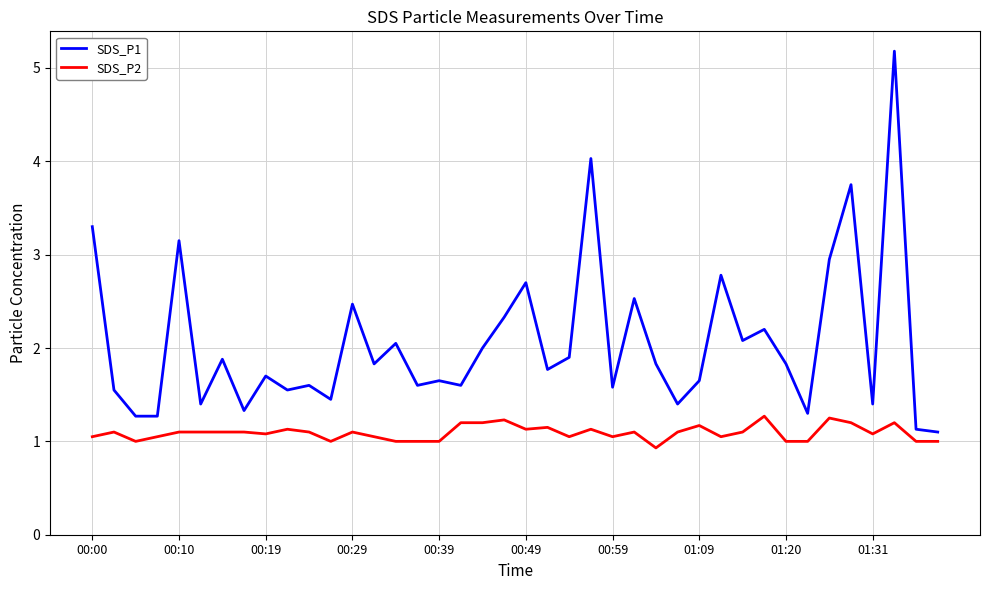

List the series in order of their overall mean, highest first.

SDS_P1, SDS_P2